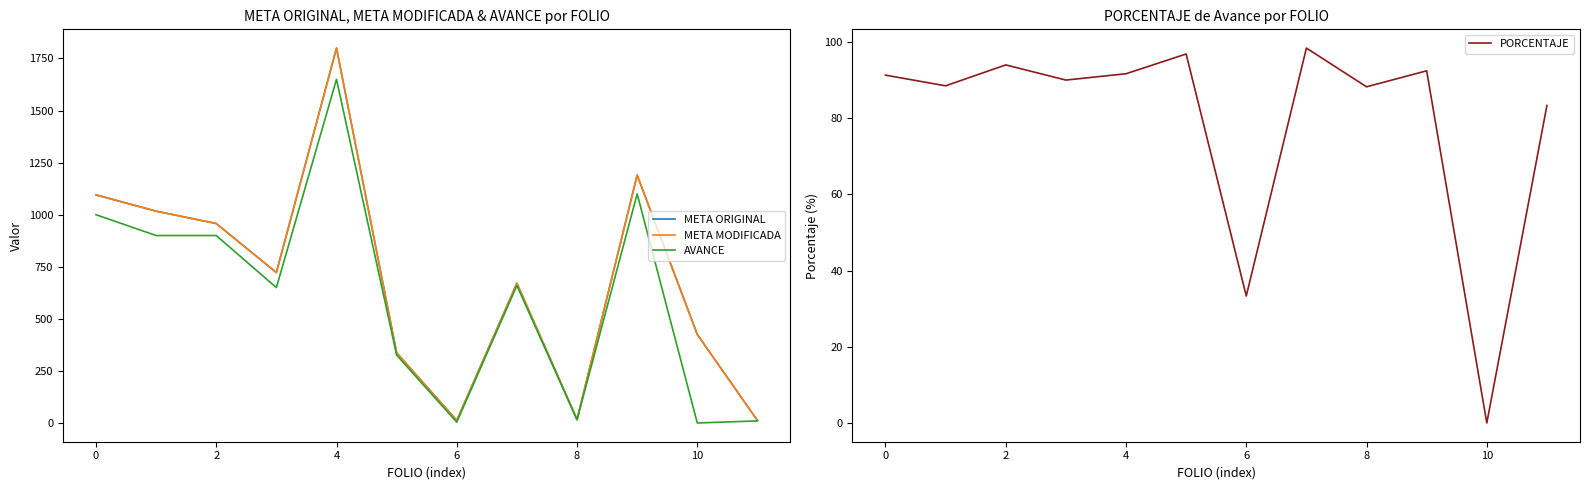

True or false: AVANCE has more than 1 points higher than both neighbors.

True